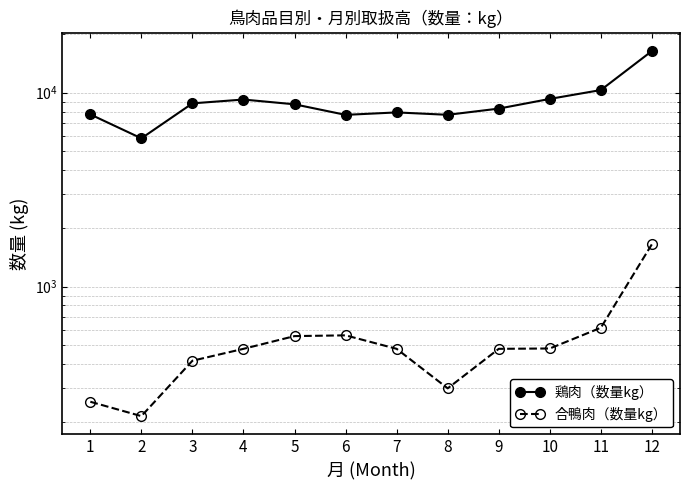

Which series has the largest total across all categories?

鶏肉（数量kg）